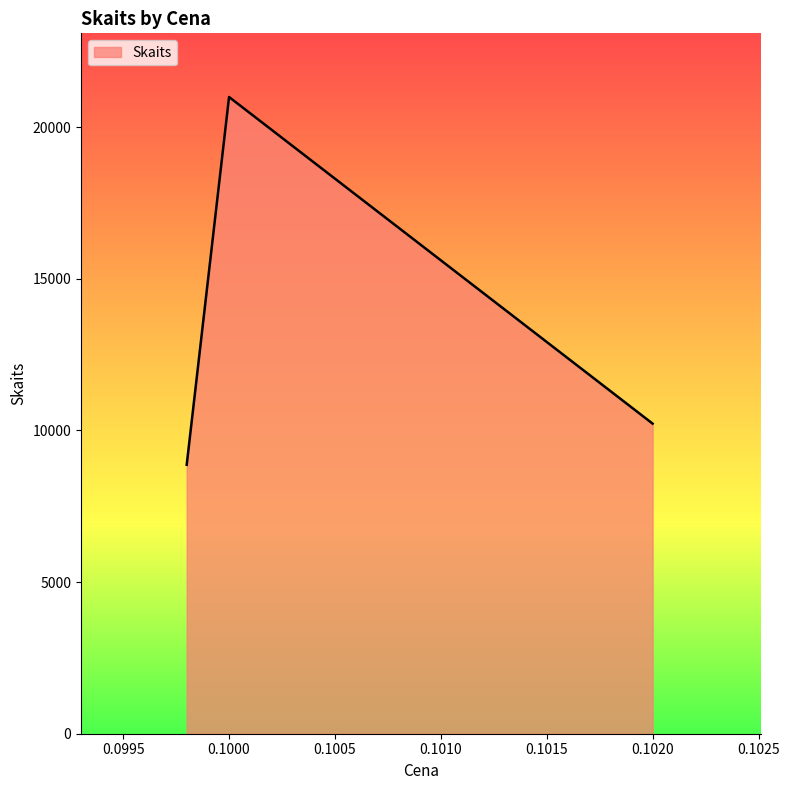

What is the average value?

13360